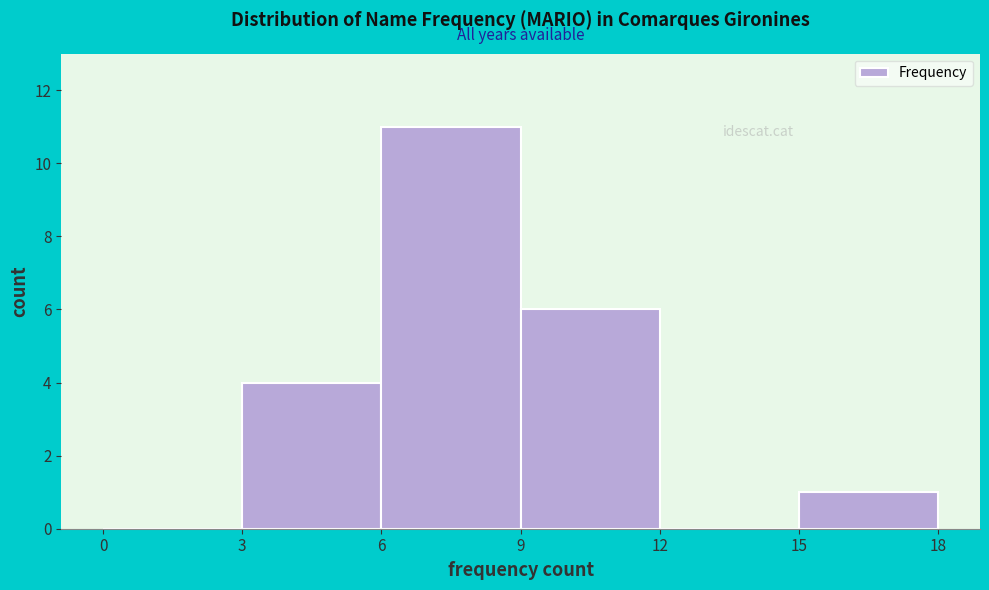

Reading left to right, transcribe this chart: for each bar, give the range it covers on the x-axis and its height. The values are not printed on the chart, so give them approximately, as read against the axis.

0 to 3: 0
3 to 6: 4
6 to 9: 11
9 to 12: 6
12 to 15: 0
15 to 18: 1